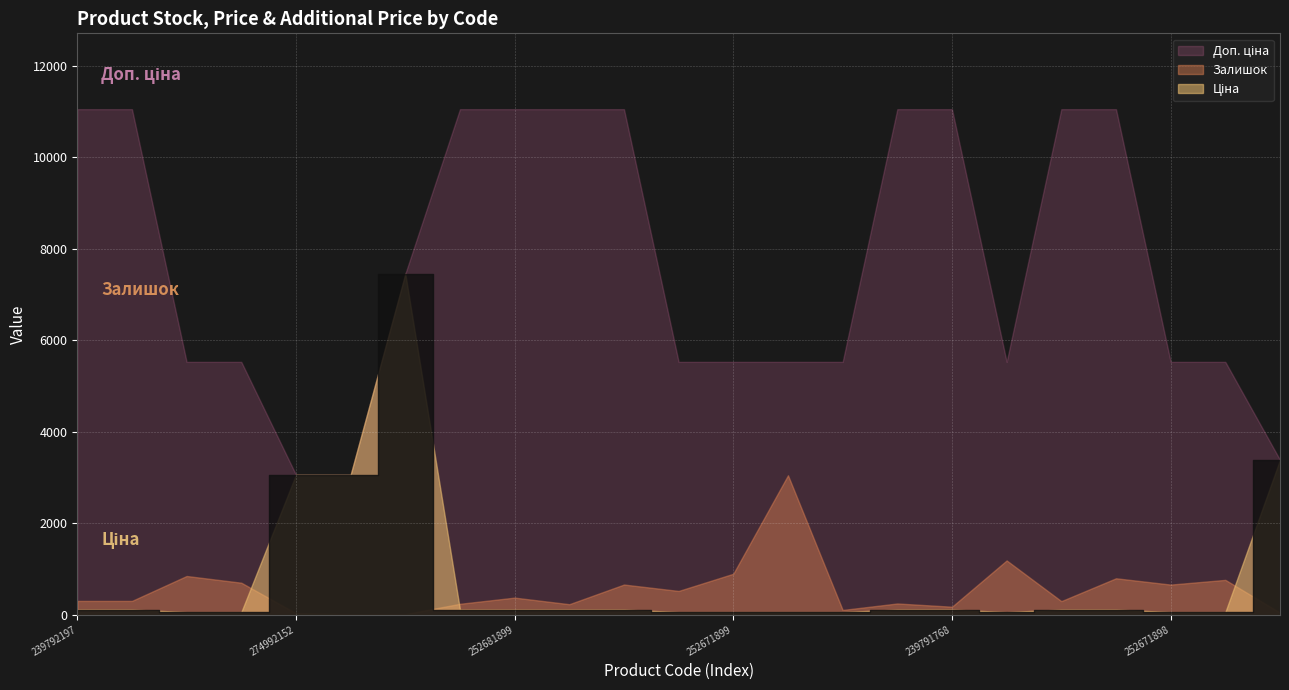

Between 239752196 and 252671895, which series saw the biggest shift?

Залишок